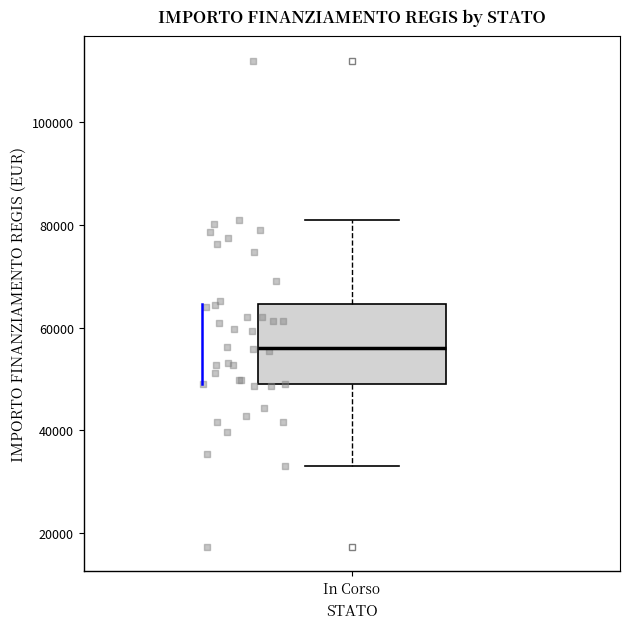

Where is the lower edge of the box for In Corso on the y-axis? The values are not printed on the chart, so give them approximately, as read against the axis.

50000